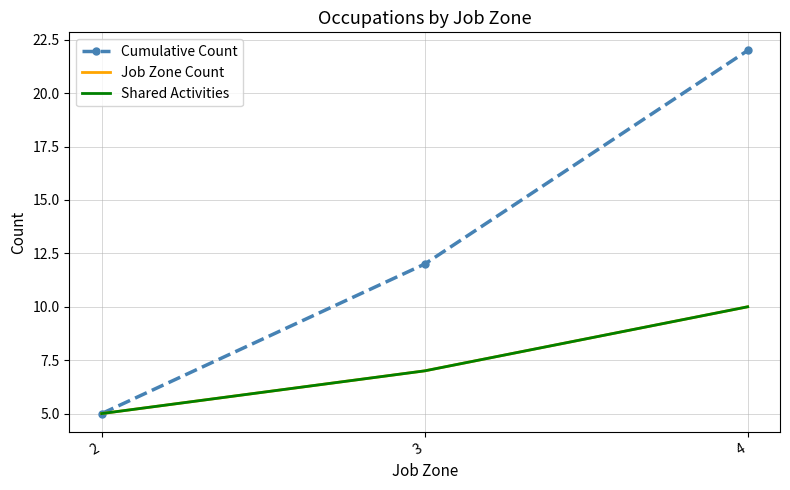

Rank the series by their maximum value, from highest to lowest.

Cumulative Count, Job Zone Count, Shared Activities